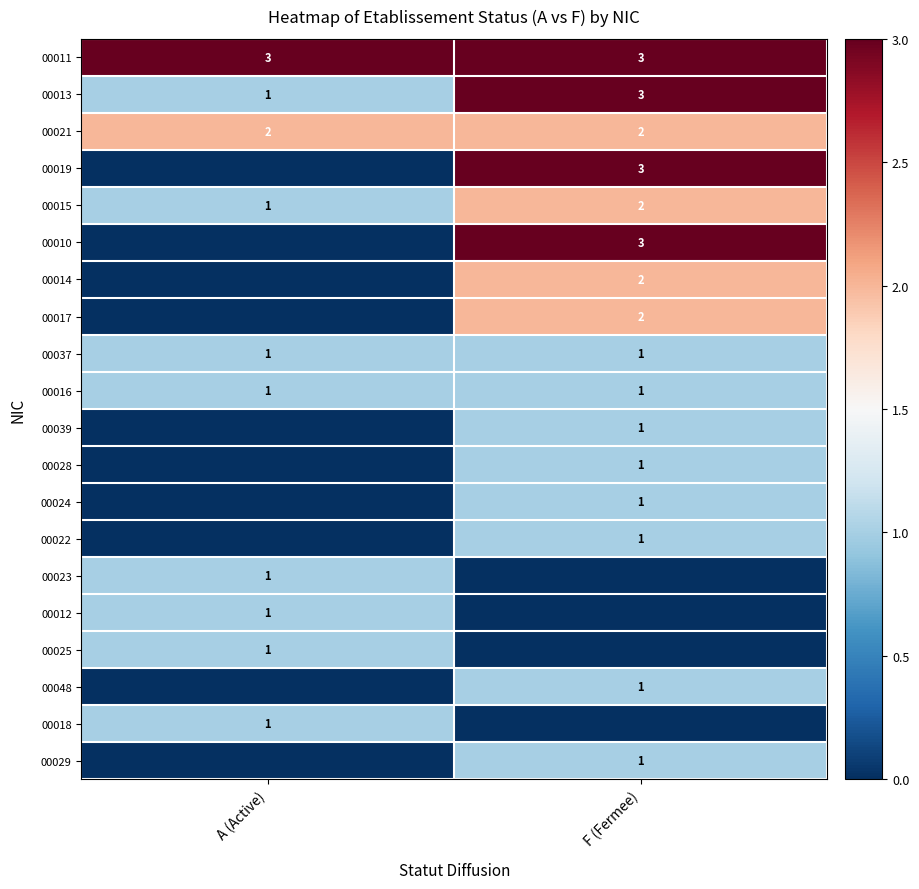

The value of 00021 at F (Fermee) is 2. True or false?

True